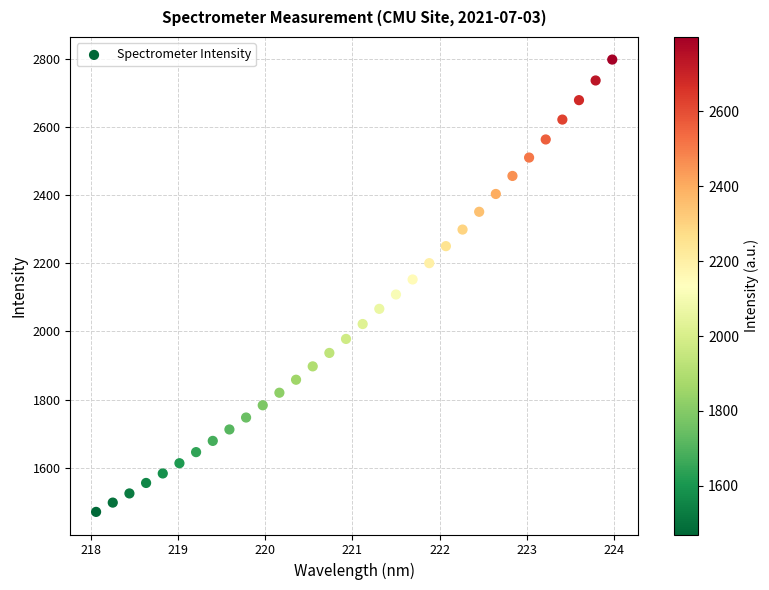

What is the range of X values (max minus min)?

5.9